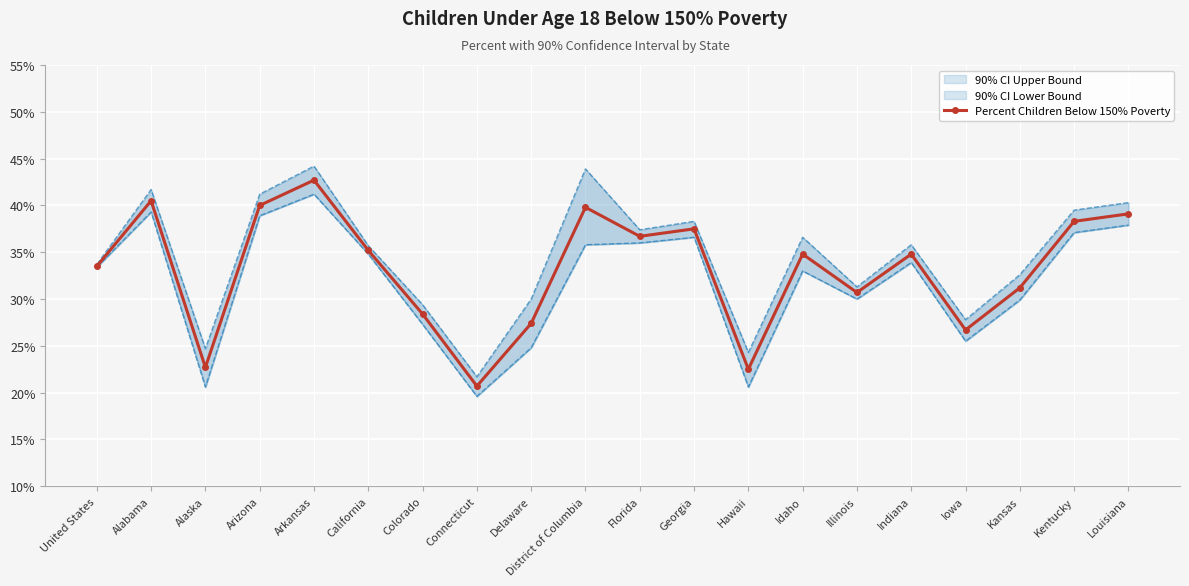

Which has a higher value, District of Columbia or Kentucky?

District of Columbia